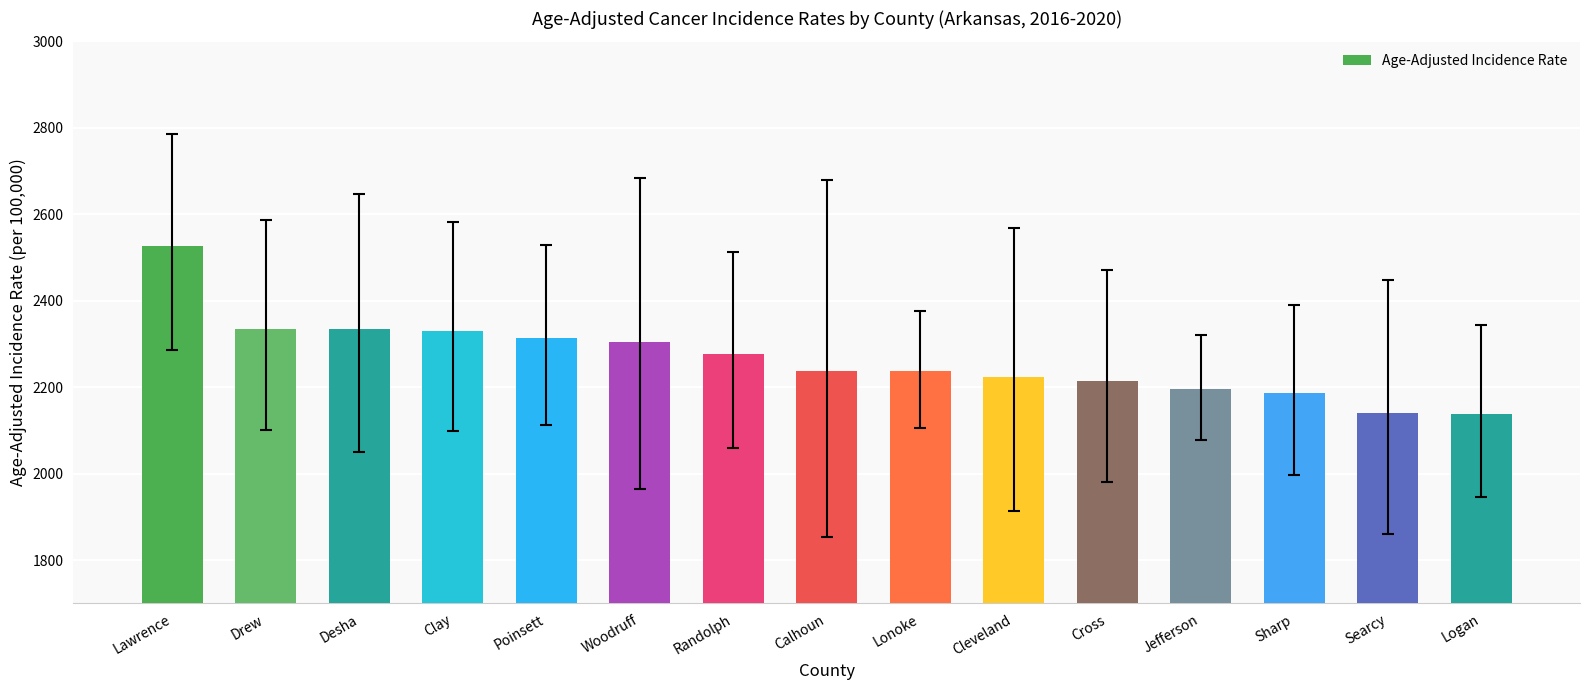

How many values are below 2238?

7